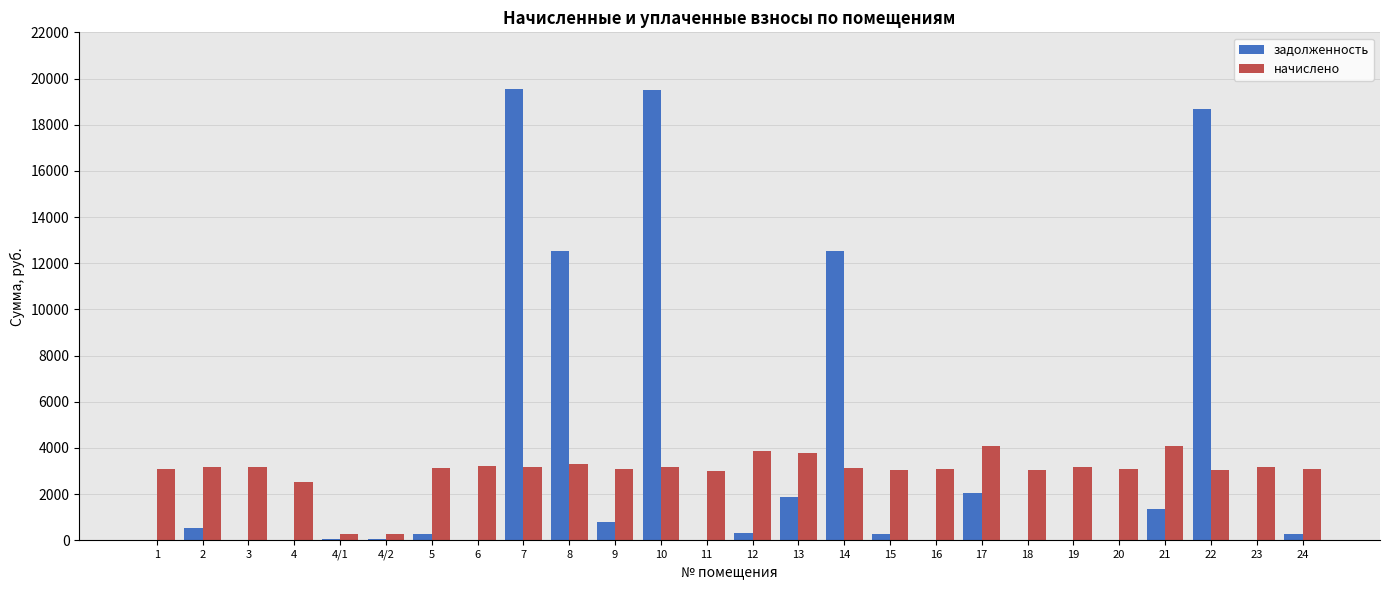

Are the bars grouped side by side (vs. stacked)?

Yes